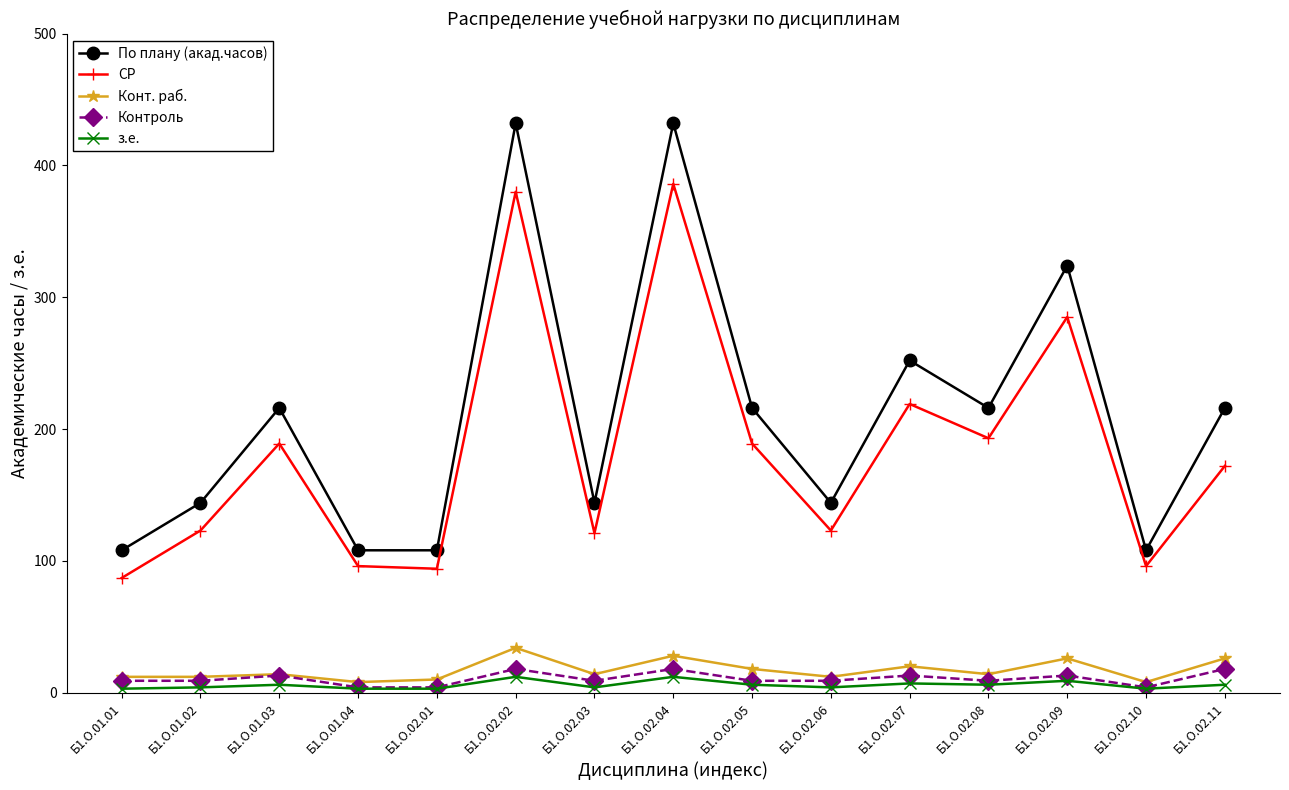

What is the label of the 2nd point from the left?

Б1.О.01.02